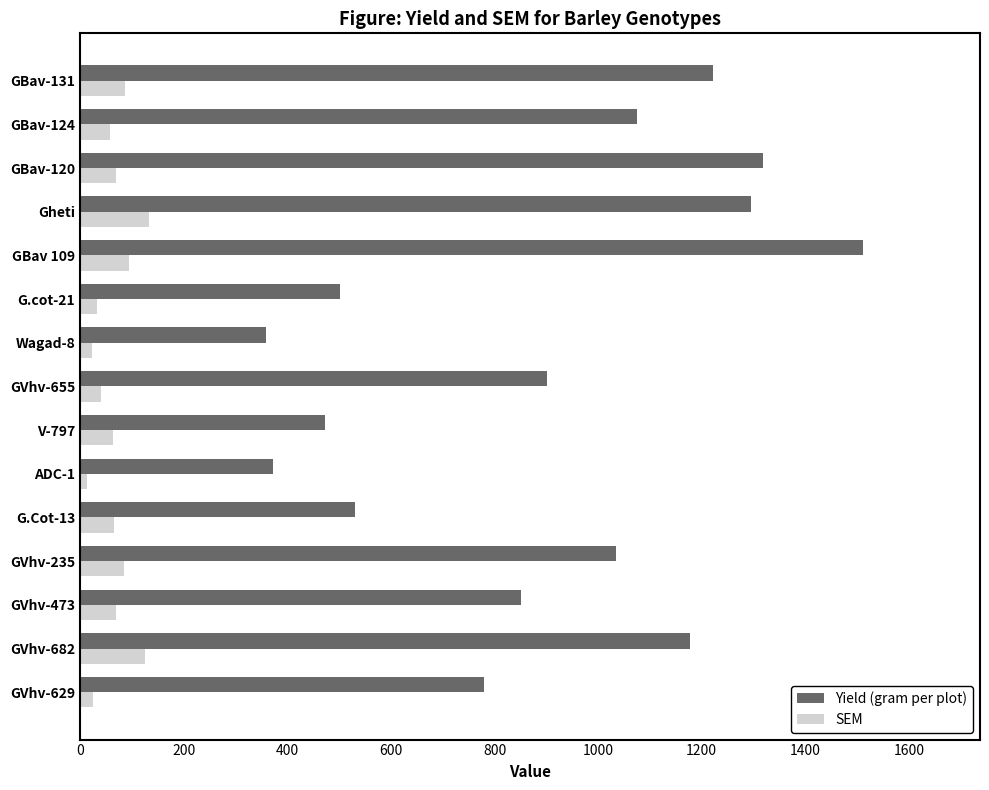

What is the average value of the Yield (gram per plot) series?

893.6